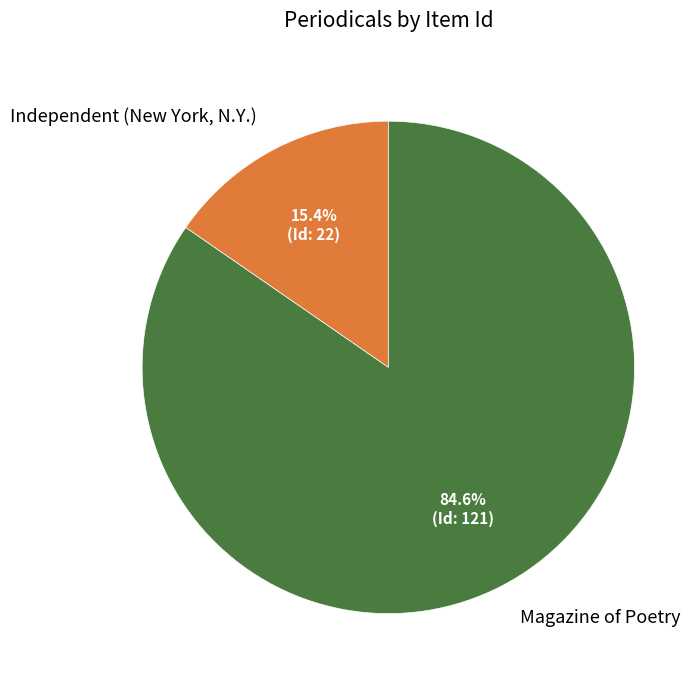

Is the sum of Magazine of Poetry and Independent (New York, N.Y.) greater than half?

Yes